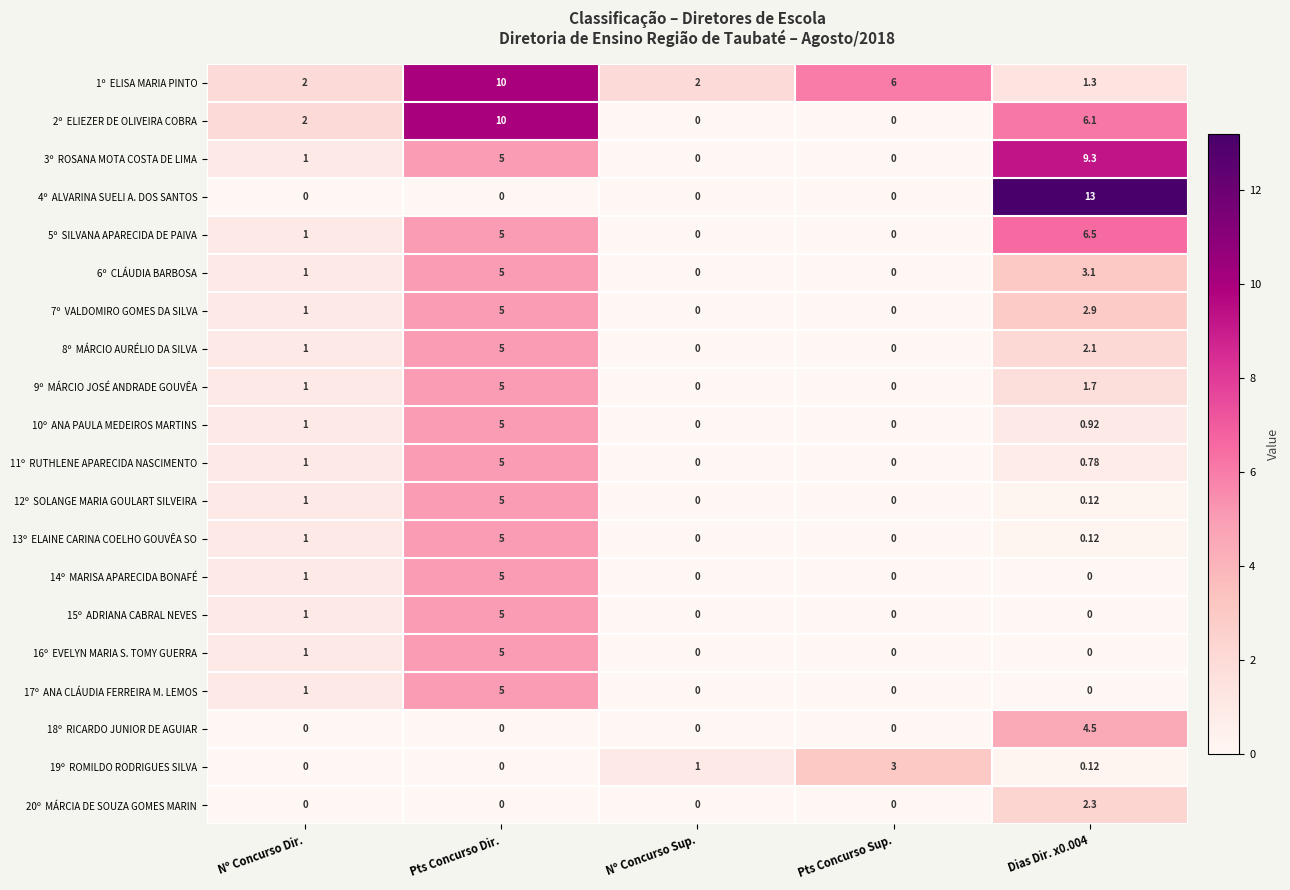

Rank the series by their maximum value, from lowest to highest.

20º MÁRCIA DE SOUZA GOMES MARIN, 19º ROMILDO RODRIGUES SILVA, 18º RICARDO JUNIOR DE AGUIAR, 6º CLÁUDIA BARBOSA, 7º VALDOMIRO GOMES DA SILVA, 8º MÁRCIO AURÉLIO DA SILVA, 9º MÁRCIO JOSÉ ANDRADE GOUVÊA, 10º ANA PAULA MEDEIROS MARTINS, 11º RUTHLENE APARECIDA NASCIMENTO, 12º SOLANGE MARIA GOULART SILVEIRA, 13º ELAINE CARINA COELHO GOUVÊA SO, 14º MARISA APARECIDA BONAFÉ, 15º ADRIANA CABRAL NEVES, 16º EVELYN MARIA S. TOMY GUERRA, 17º ANA CLÁUDIA FERREIRA M. LEMOS, 5º SILVANA APARECIDA DE PAIVA, 3º ROSANA MOTA COSTA DE LIMA, 1º ELISA MARIA PINTO, 2º ELIEZER DE OLIVEIRA COBRA, 4º ALVARINA SUELI A. DOS SANTOS